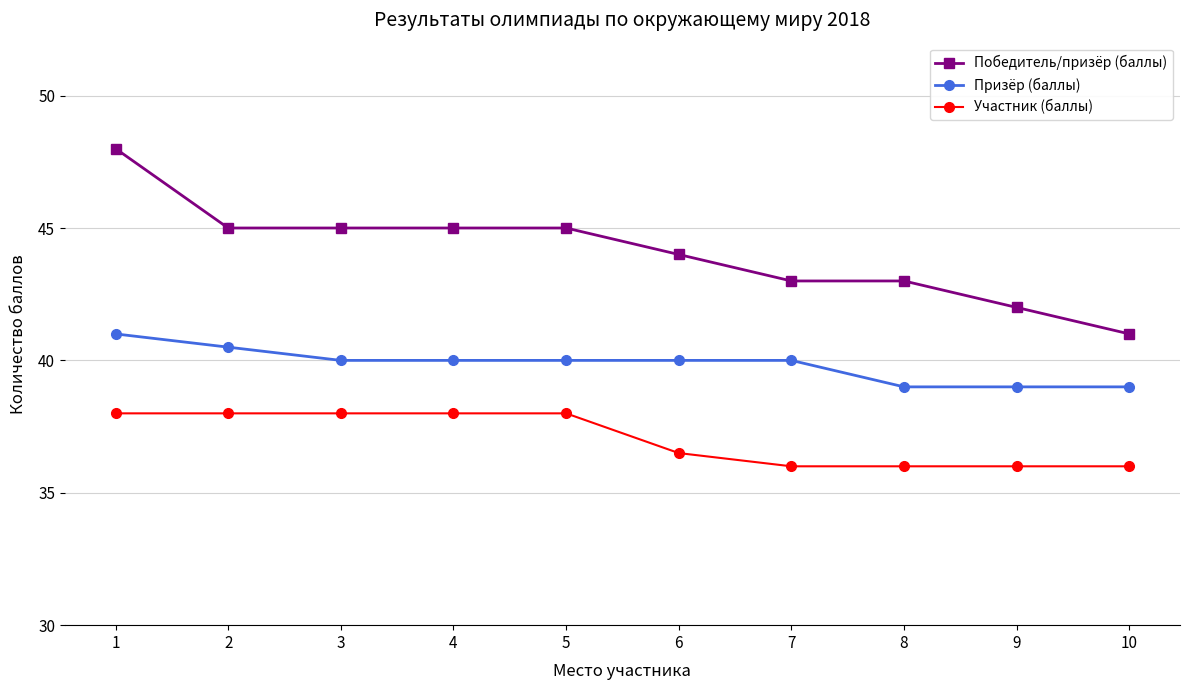

What is the difference between the maximum and minimum values in the Победитель/призёр (баллы) series?

7.0